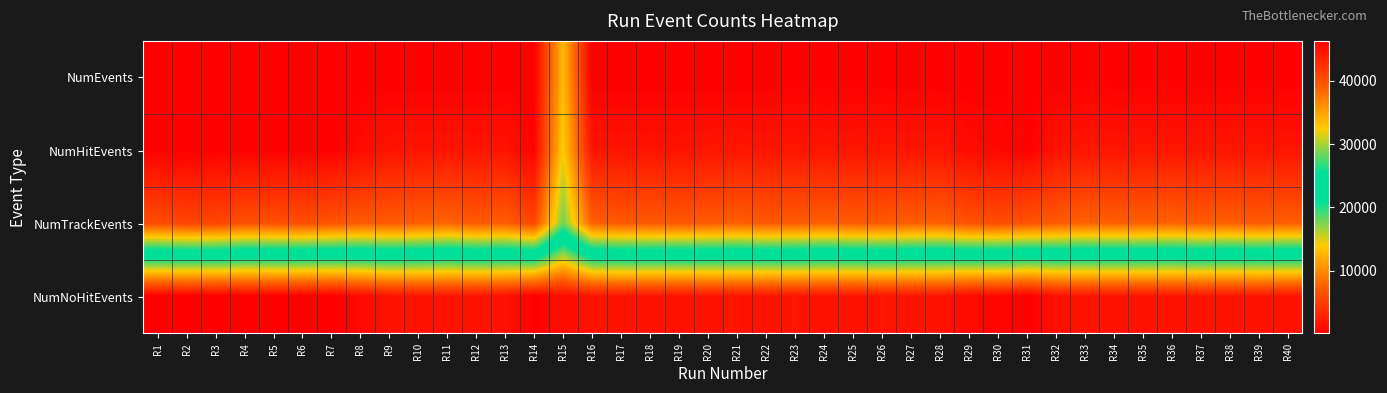

What is the minimum value shown in the chart?

74